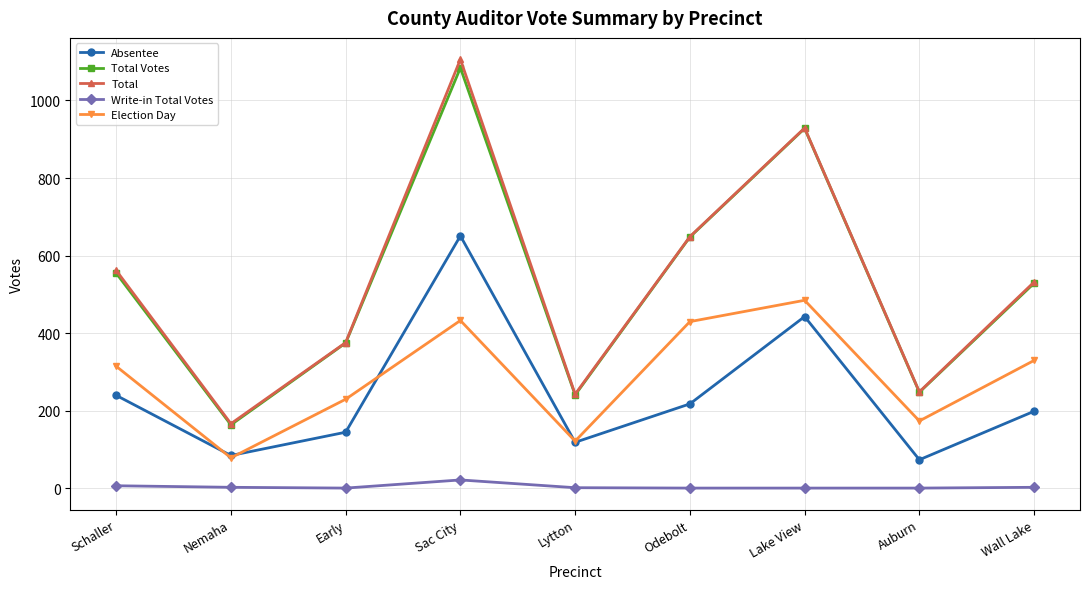

True or false: Election Day has a value of 31 at Nemaha.

False